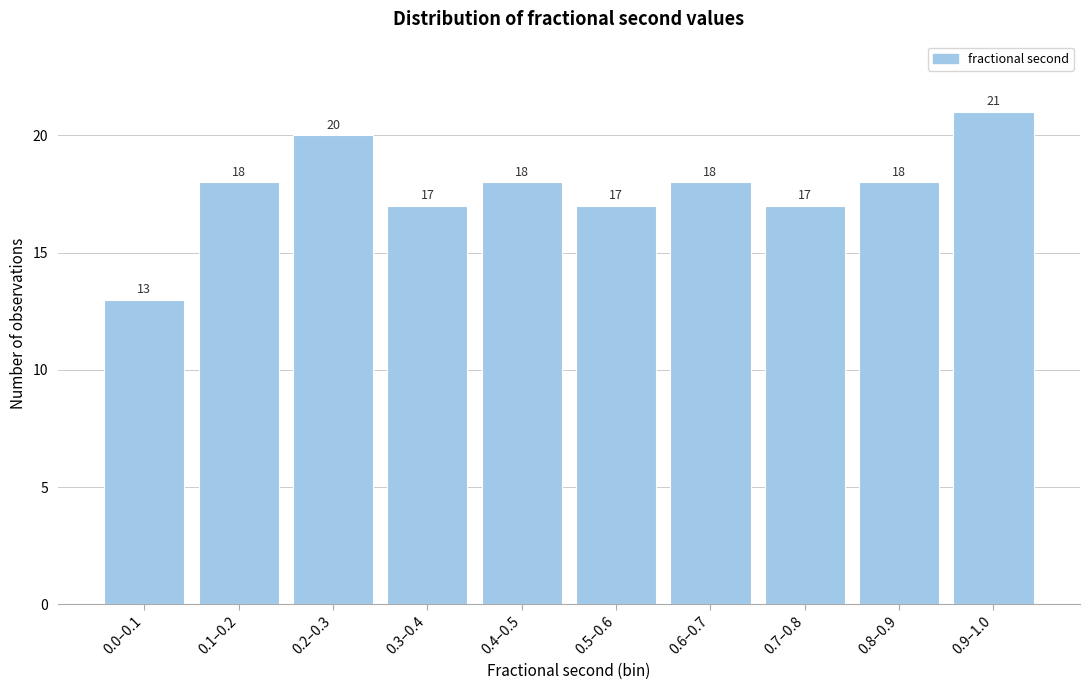

Reading left to right, transcribe all the data shown in this chart.

13	18	20	17	18	17	18	17	18	21